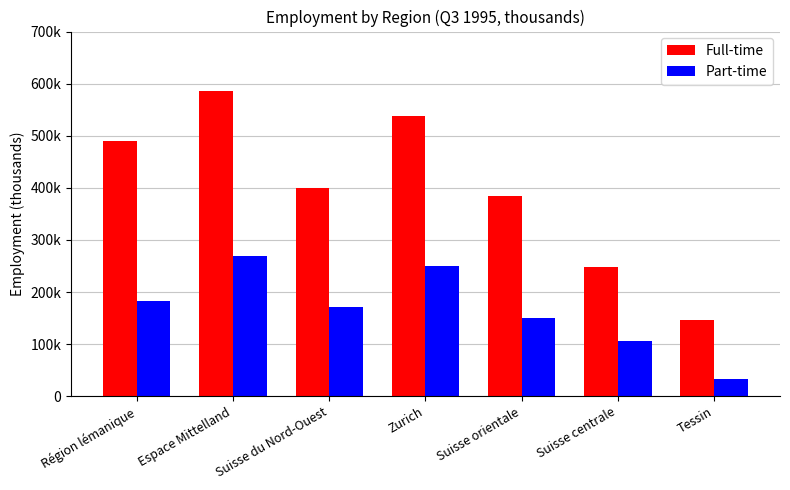

Reading left to right, transcribe all the data shown in this chart.

Full-time: 490777.6	586526.5	399863.9	537042.1	384542.4	248916.5	145642.1
Part-time: 183375.5	269014.7	170926.3	250425.2	150149.5	106561.2	33946.0